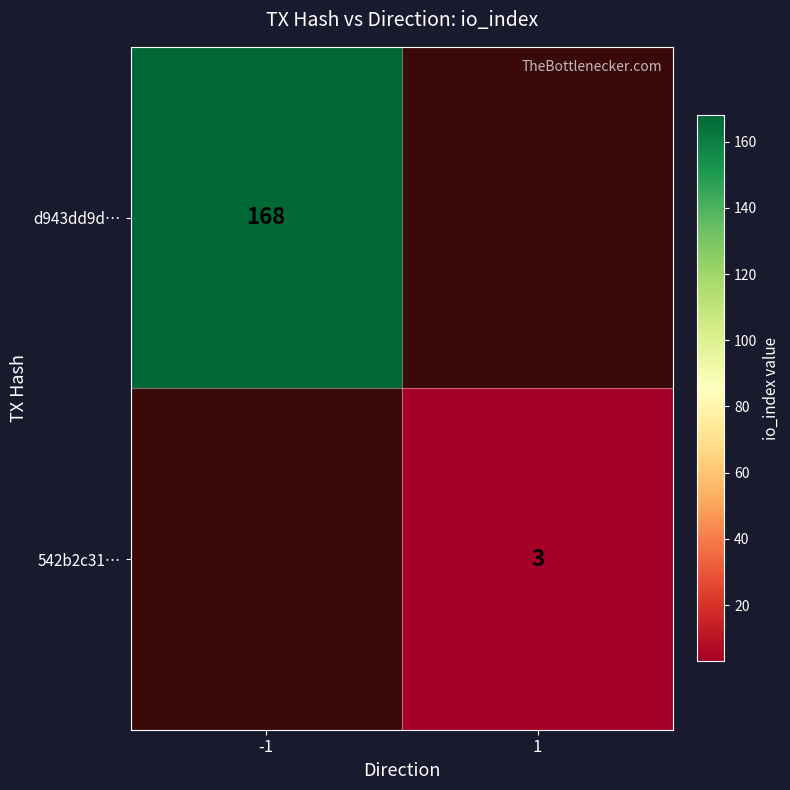

The value of d943dd9d… at -1 is 168. True or false?

True